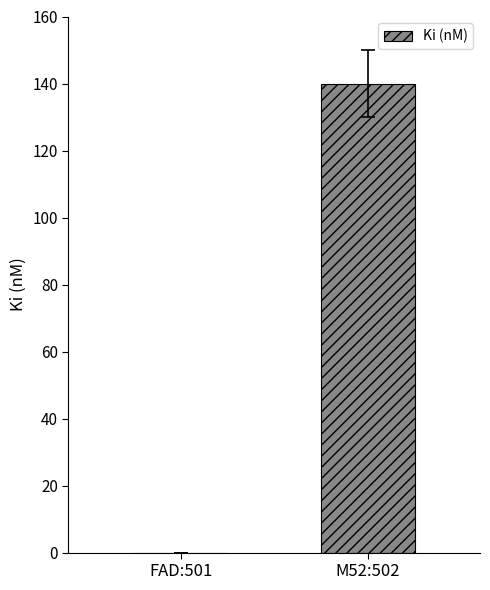

Reading left to right, list all the values displayed in this chart.

0	140